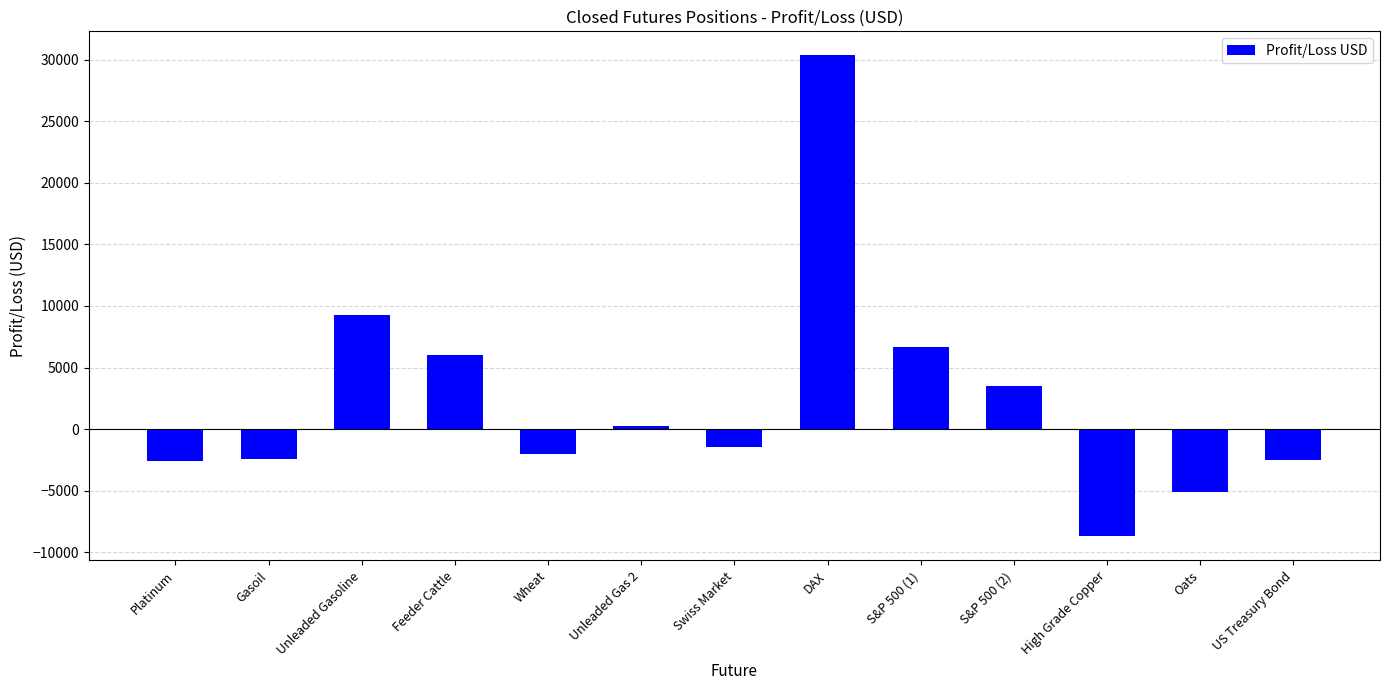

What is the sum of all values?

31460.3